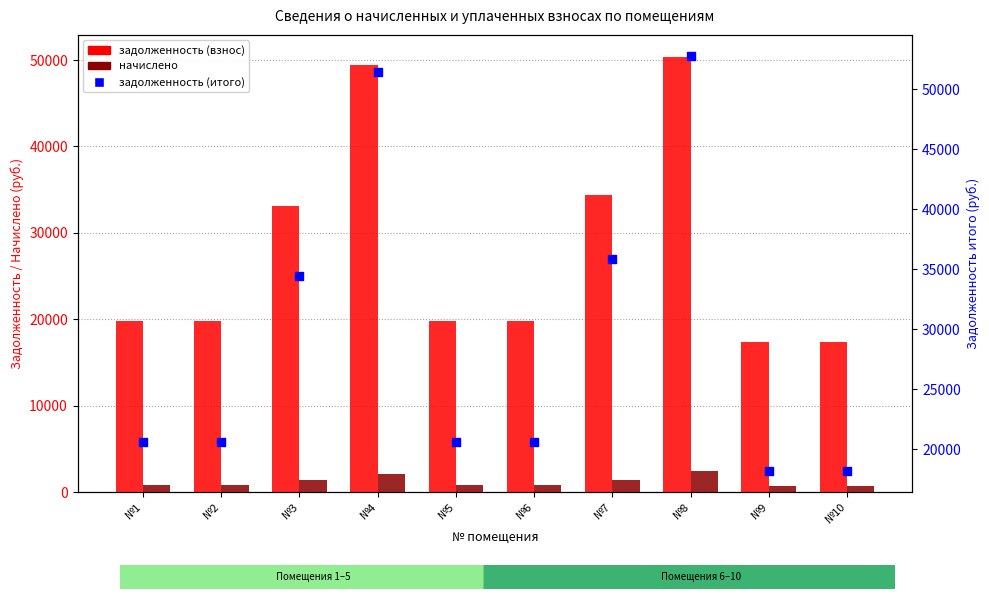

What is the total value across all series at №7?

71693.7